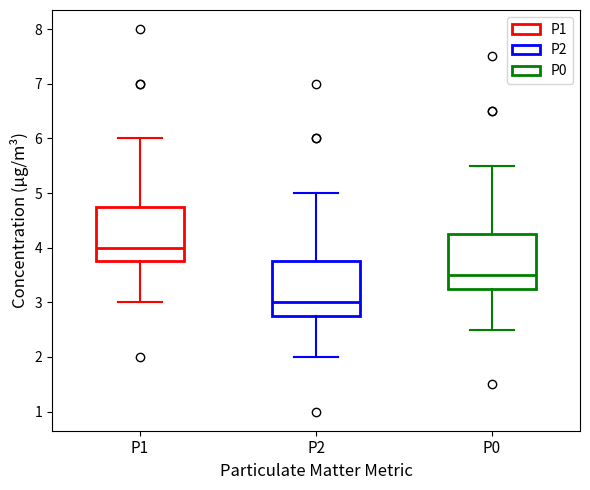

Reading left to right, read every box against the y-axis: the position of its median line, the range the box covers, and the ends of its whiskers. The values are not printed on the chart, so give them approximately, as read against the axis.

P1: median 4.0, box 3.8 to 4.8, whiskers 3.0 to 6.0
P2: median 3.0, box 2.8 to 3.8, whiskers 2.0 to 5.0
P0: median 3.5, box 3.3 to 4.3, whiskers 2.5 to 5.5